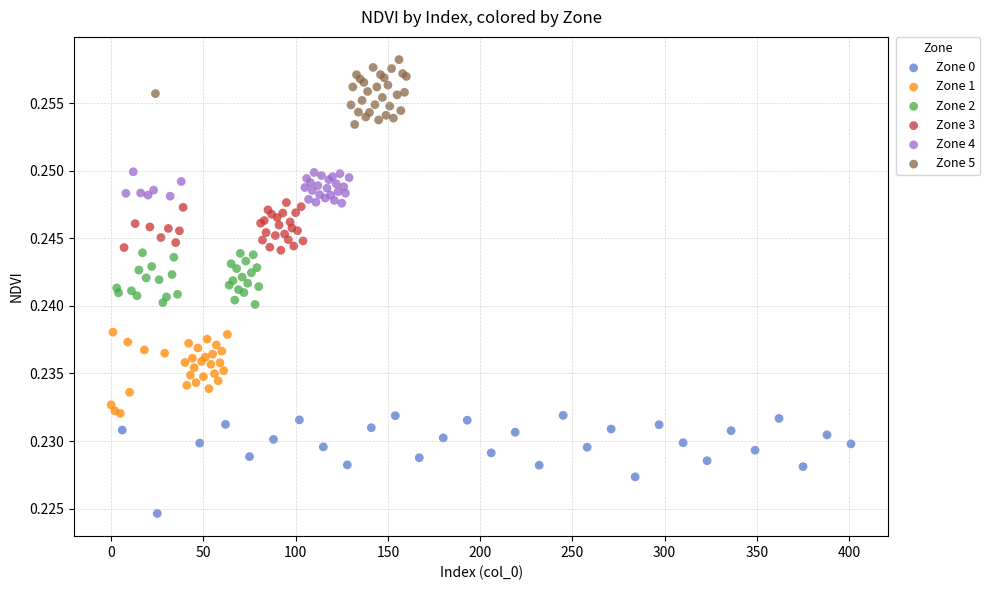

Which series contains the highest Y value?

Zone 5